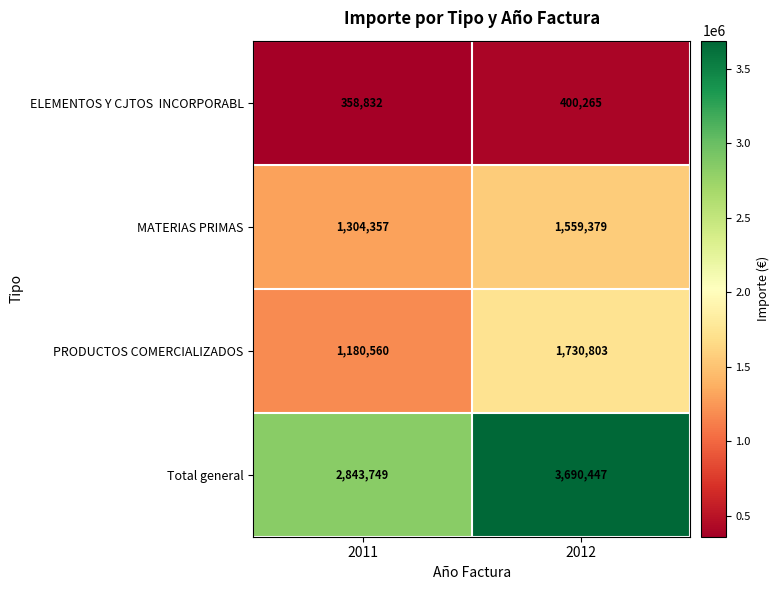

Which category has the lowest value across all series?

2011